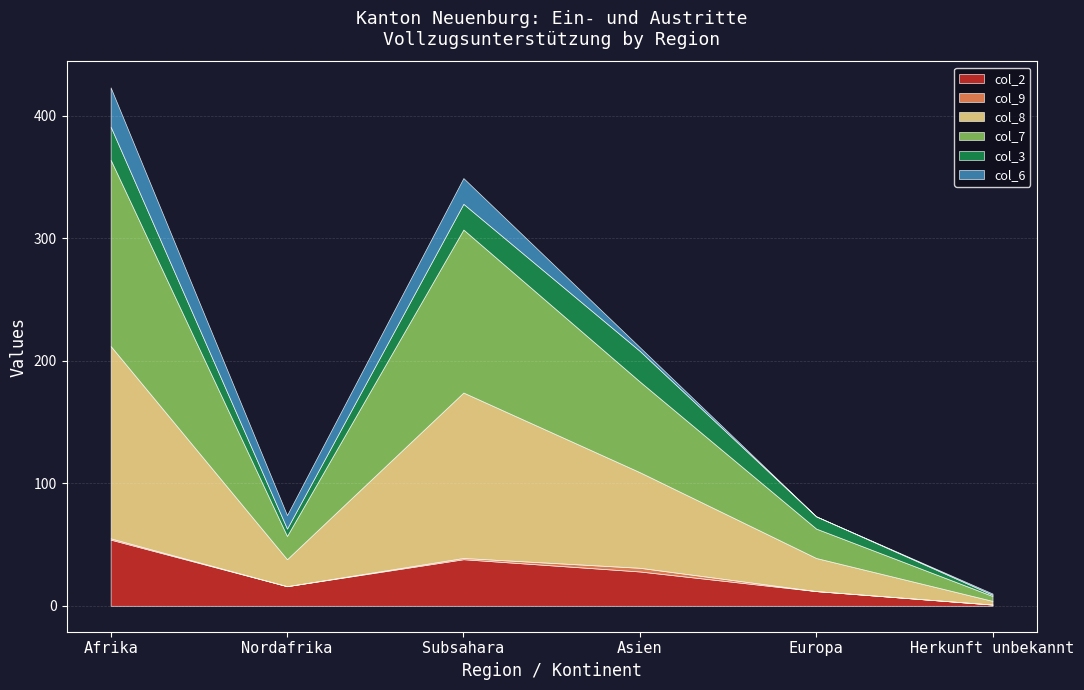

Between Asien and Herkunft unbekannt, which series saw the biggest shift?

col_8 (Eintritte AO 2)